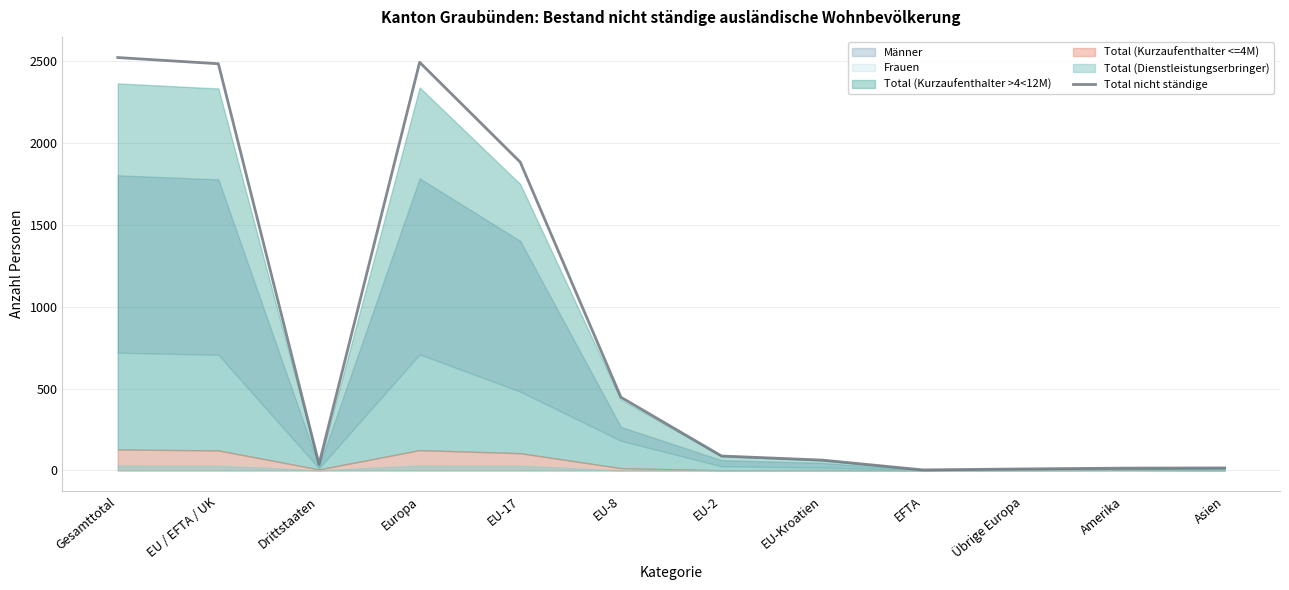

Which label corresponds to the smallest value in the chart?

EFTA